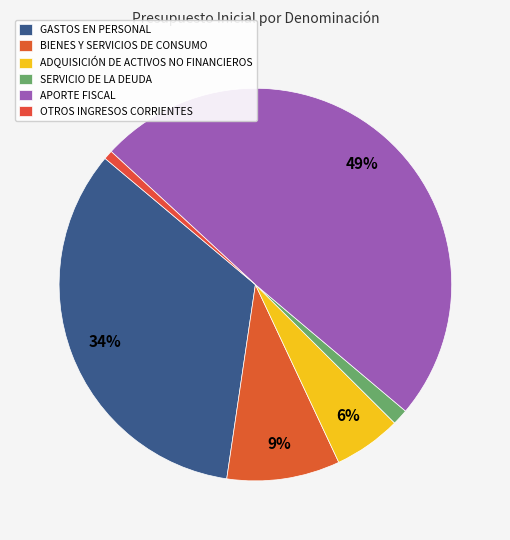

Is OTROS INGRESOS CORRIENTES the majority of the pie?

No